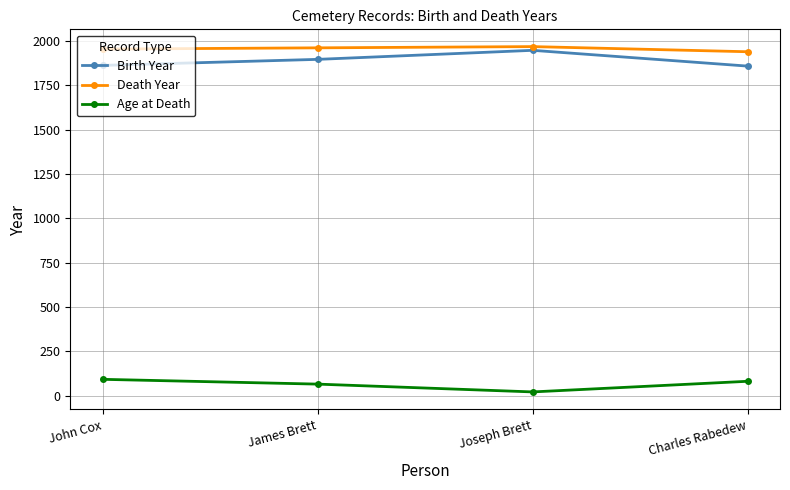

Count the Age at Death values in the range 65 to 92.

3